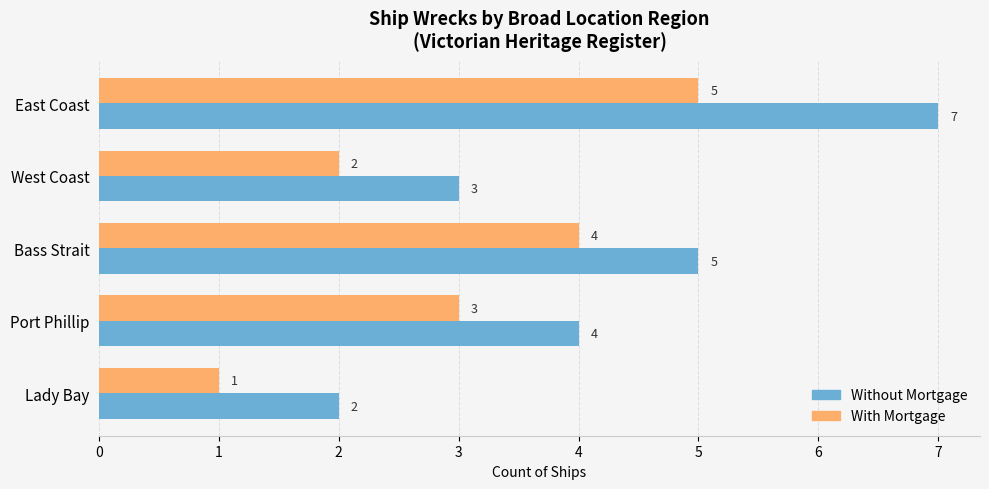

Count the With Mortgage values in the range 2 to 4.

3